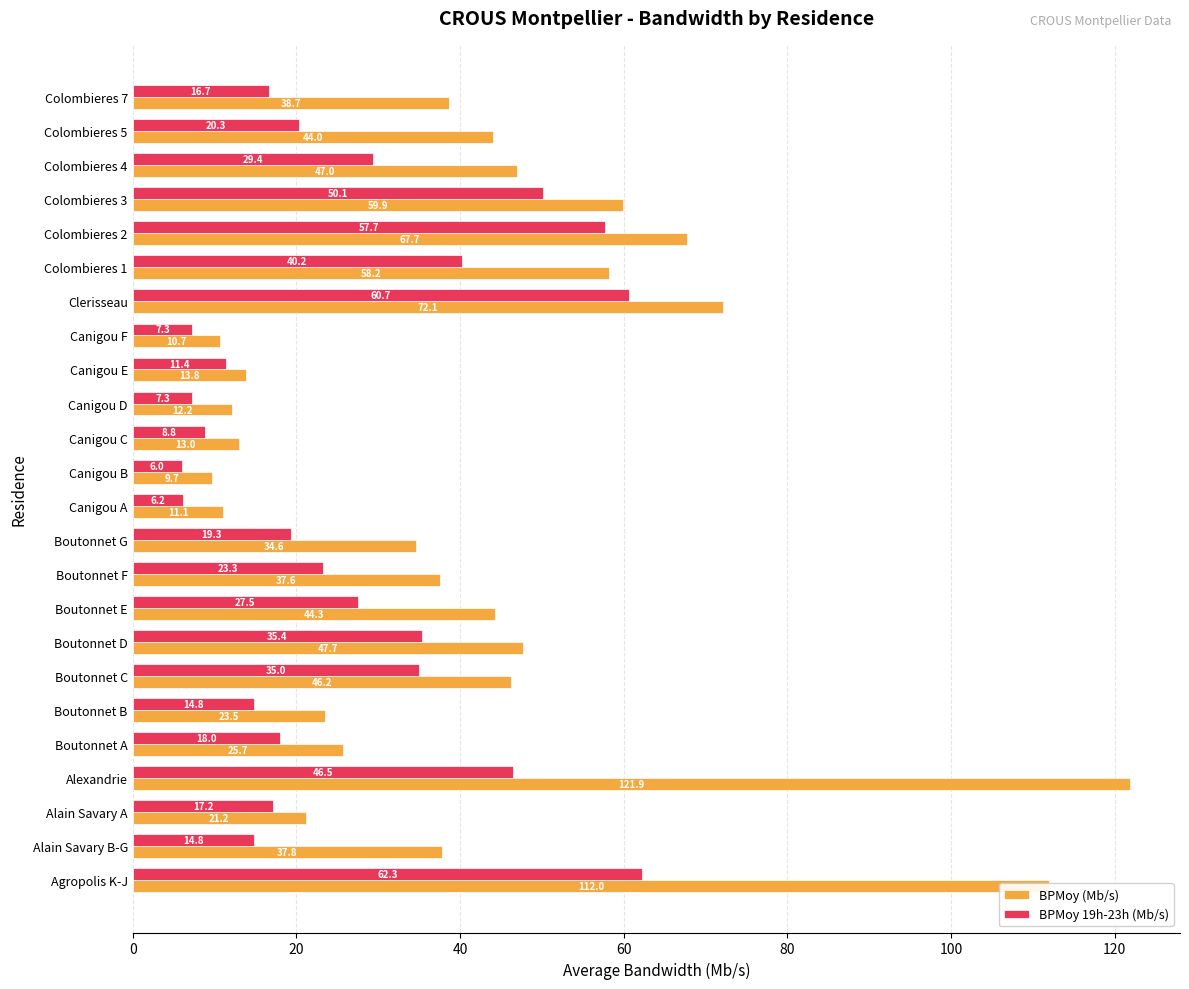

Which series has the largest total across all categories?

BPMoy (Mb/s)